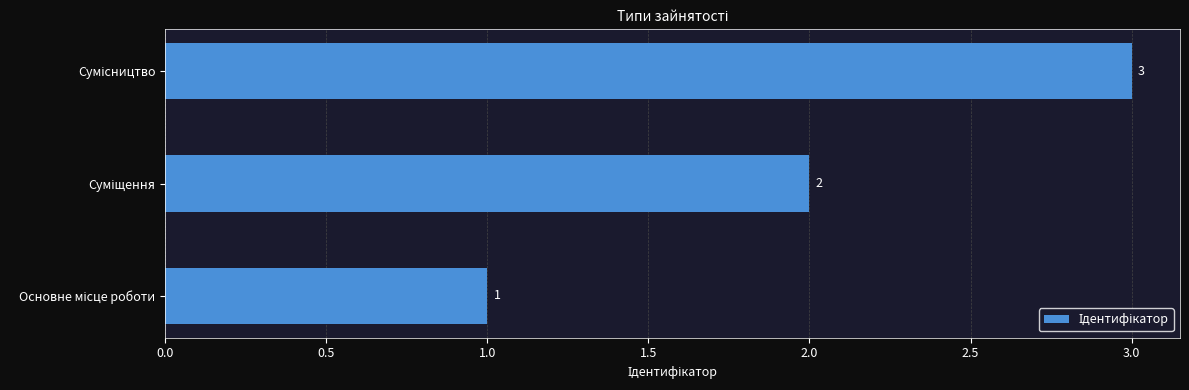

What is the maximum value shown in the chart?

3